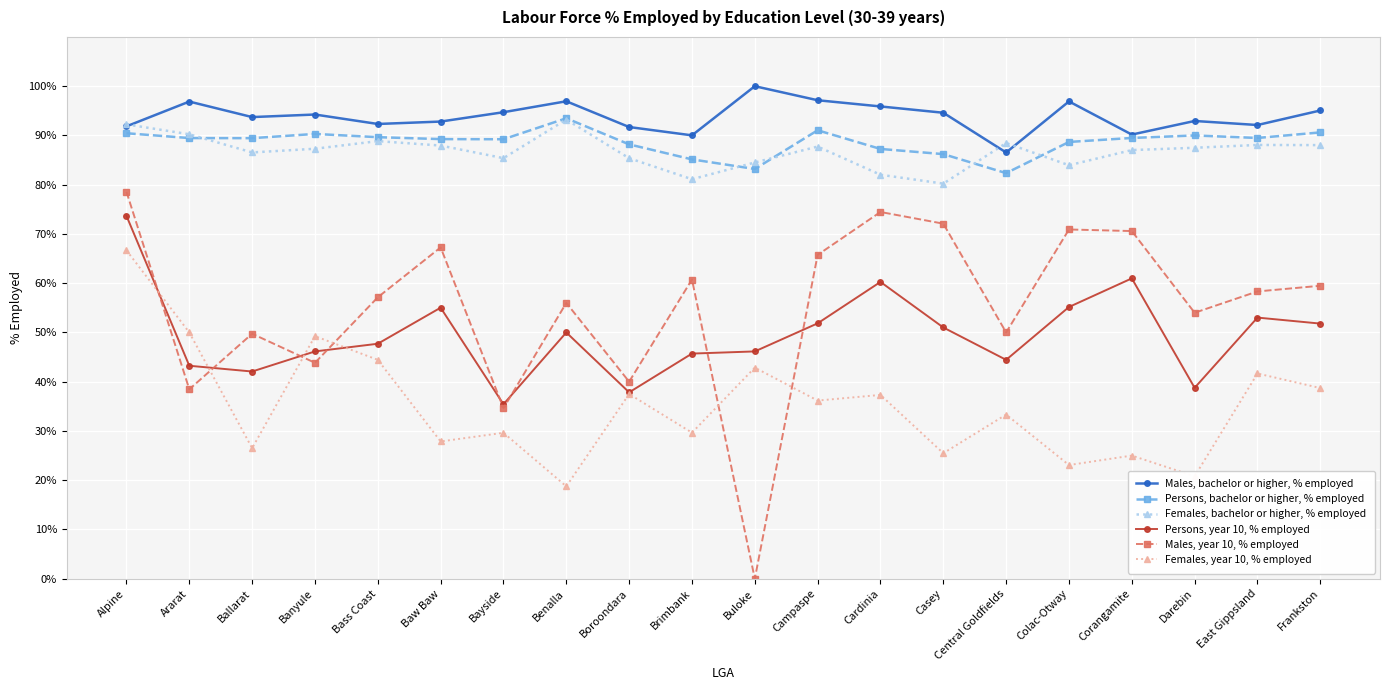

How many lines are shown in the chart?

6